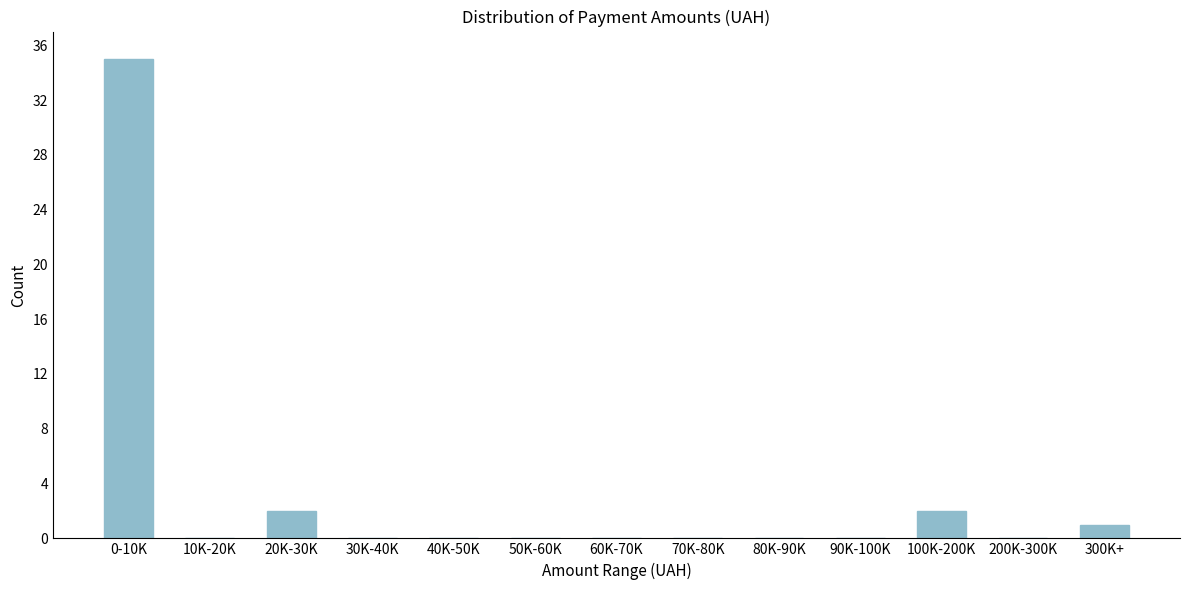

Reading left to right, list all the values displayed in this chart.

0-10K=35	10K-20K=0	20K-30K=2	30K-40K=0	40K-50K=0	50K-60K=0	60K-70K=0	70K-80K=0	80K-90K=0	90K-100K=0	100K-200K=2	200K-300K=0	300K+=1